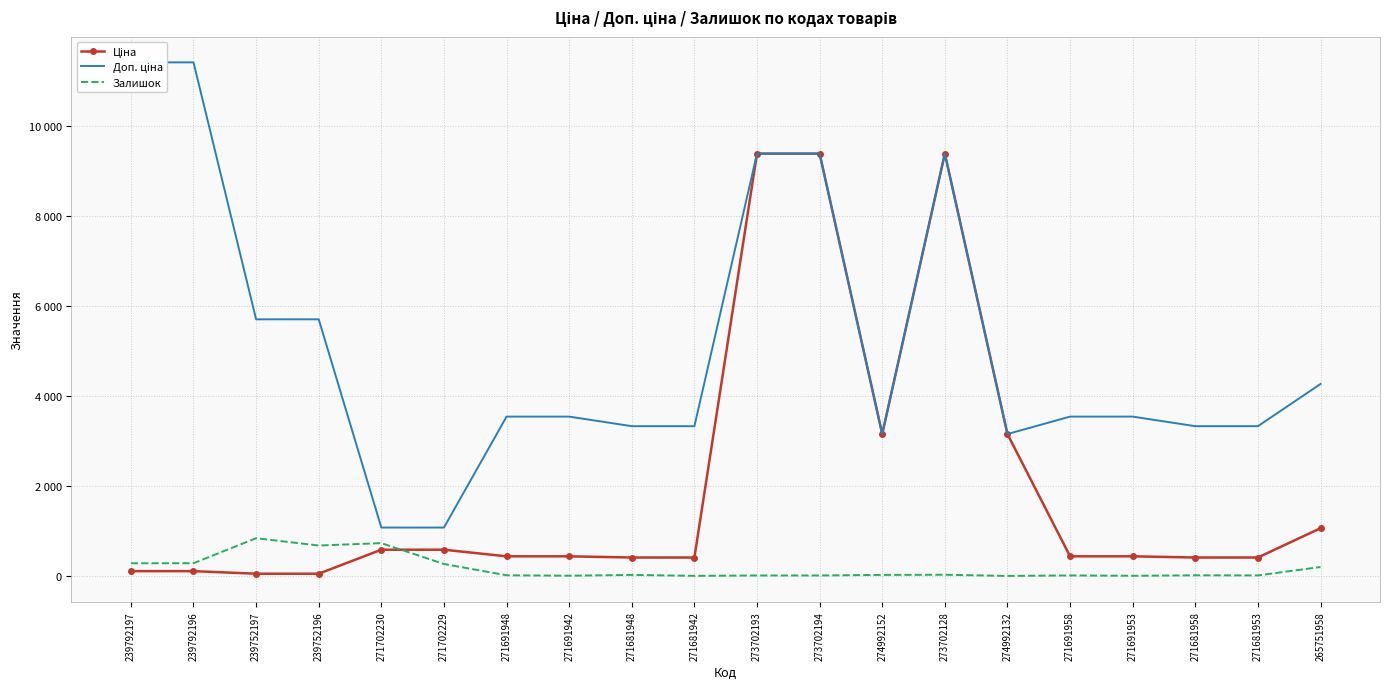

What are all the series names shown in the legend?

Ціна, Доп. ціна, Залишок